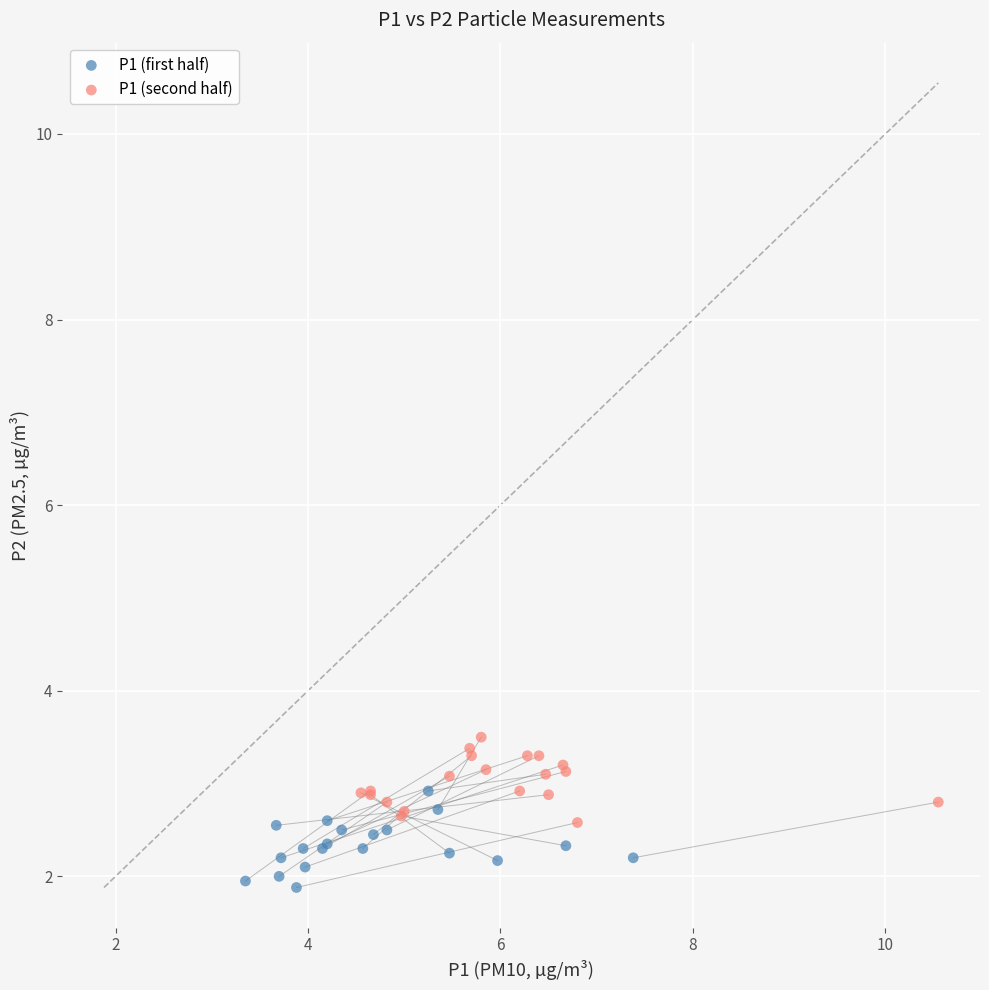

What are all the series names shown in the legend?

P1 (first half), P1 (second half)